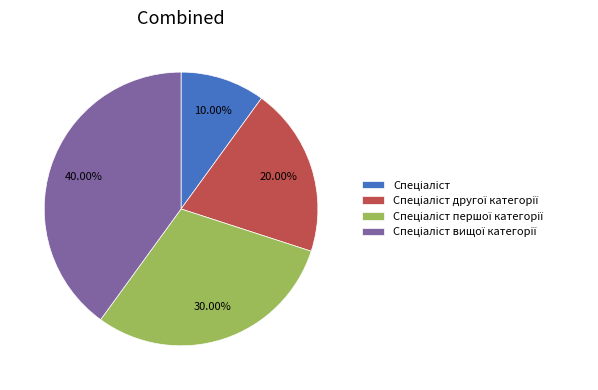

Is there a majority slice in this chart?

No